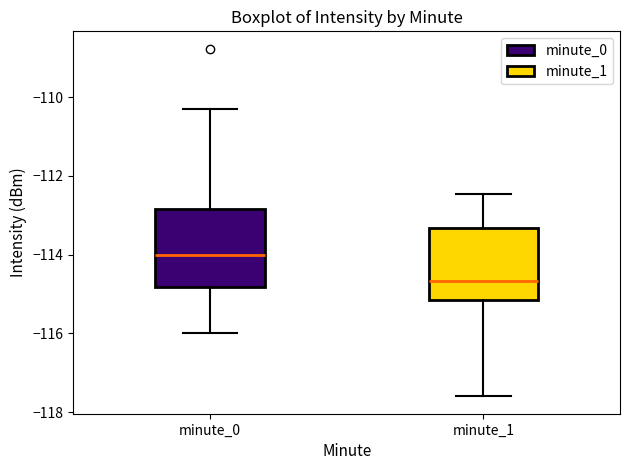

Where is the lower edge of the box for minute_1 on the y-axis? The values are not printed on the chart, so give them approximately, as read against the axis.

-115.2